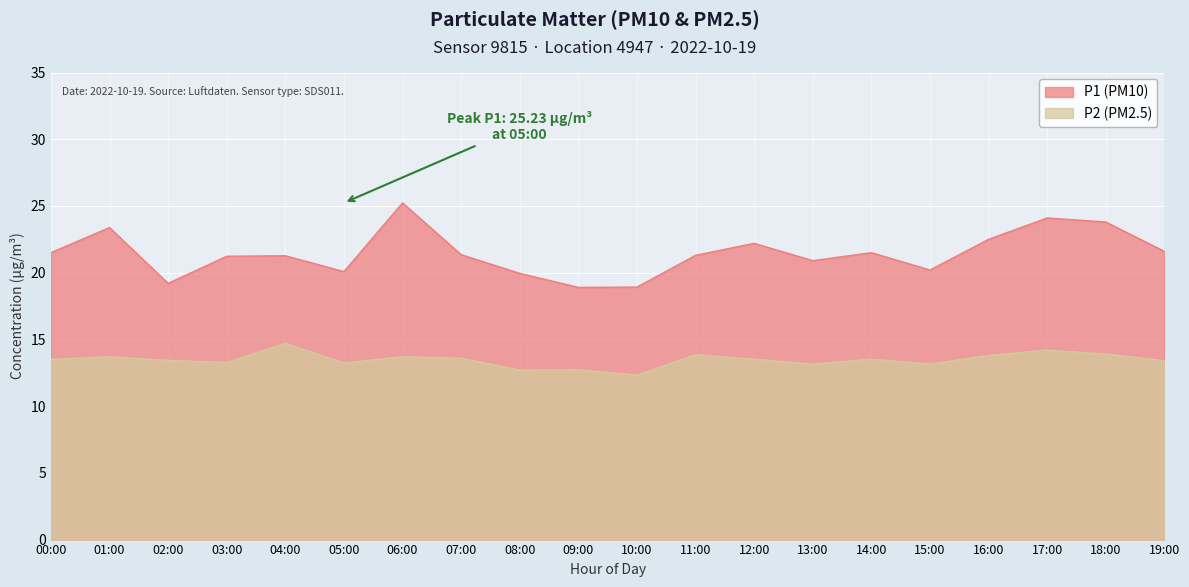

How many data points in P1 (PM10) are above 21?

13